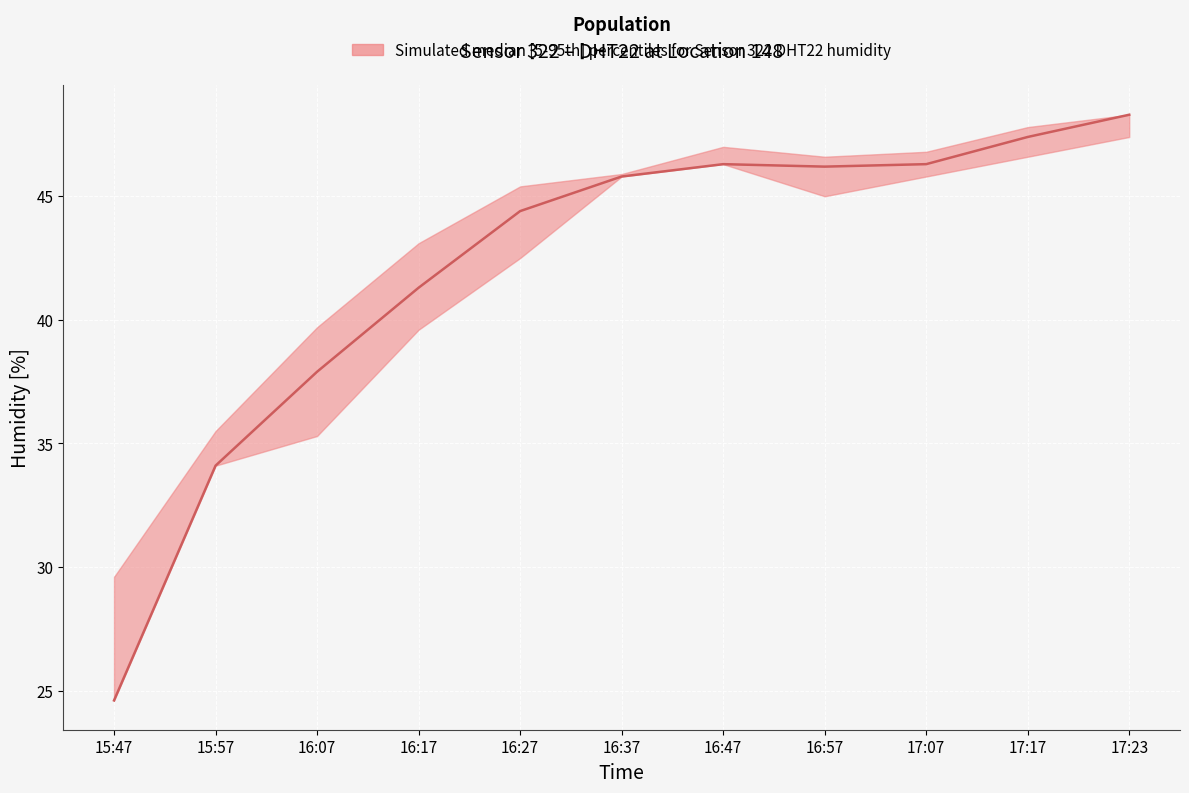

Reading left to right, extract all data points from this chart.

humidity_median: 24.6	34.1	37.9	41.3	44.4	45.8	46.3	46.2	46.3	47.4	48.3
humidity_upper: 29.6	35.5	39.7	43.1	45.4	45.9	47.0	46.6	46.8	47.8	48.3
humidity_lower: 24.6	34.1	35.3	39.6	42.5	45.8	46.3	45.0	45.8	46.6	47.4